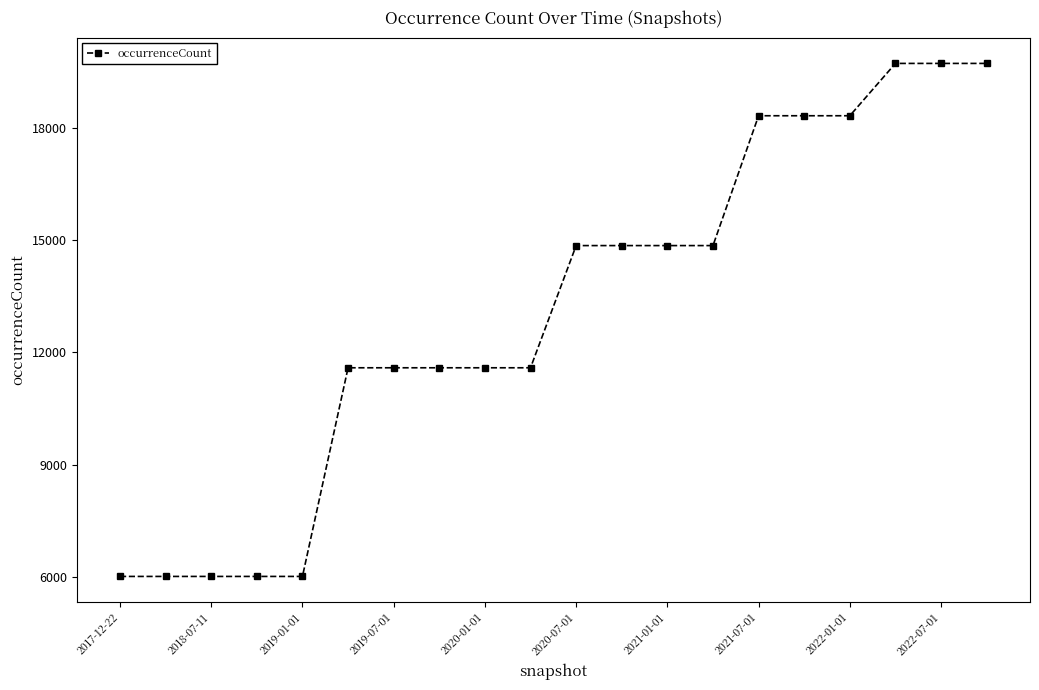

Reading left to right, extract all data points from this chart.

6017	6017	6017	6017	6017	11587	11587	11587	11587	11587	14849	14849	14849	14849	18315	18315	18315	19712	19712	19712